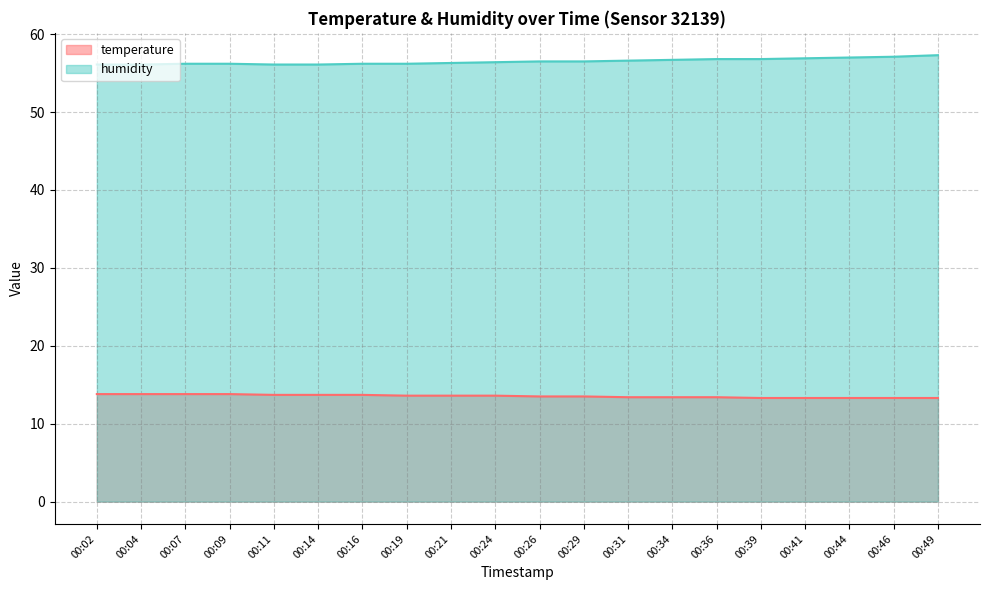

True or false: humidity and temperature intersect in this chart.

False